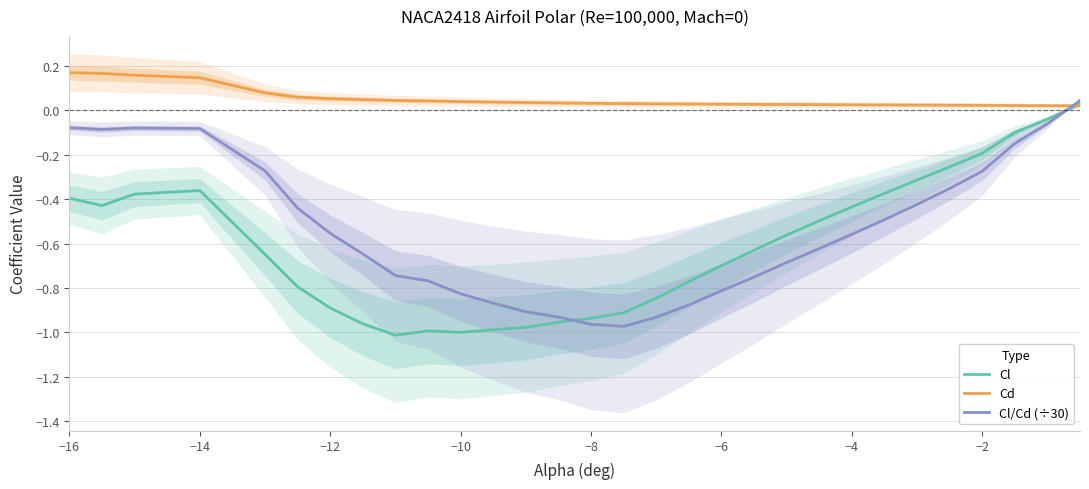

The Cl series shows -0.7 at −16. True or false?

False